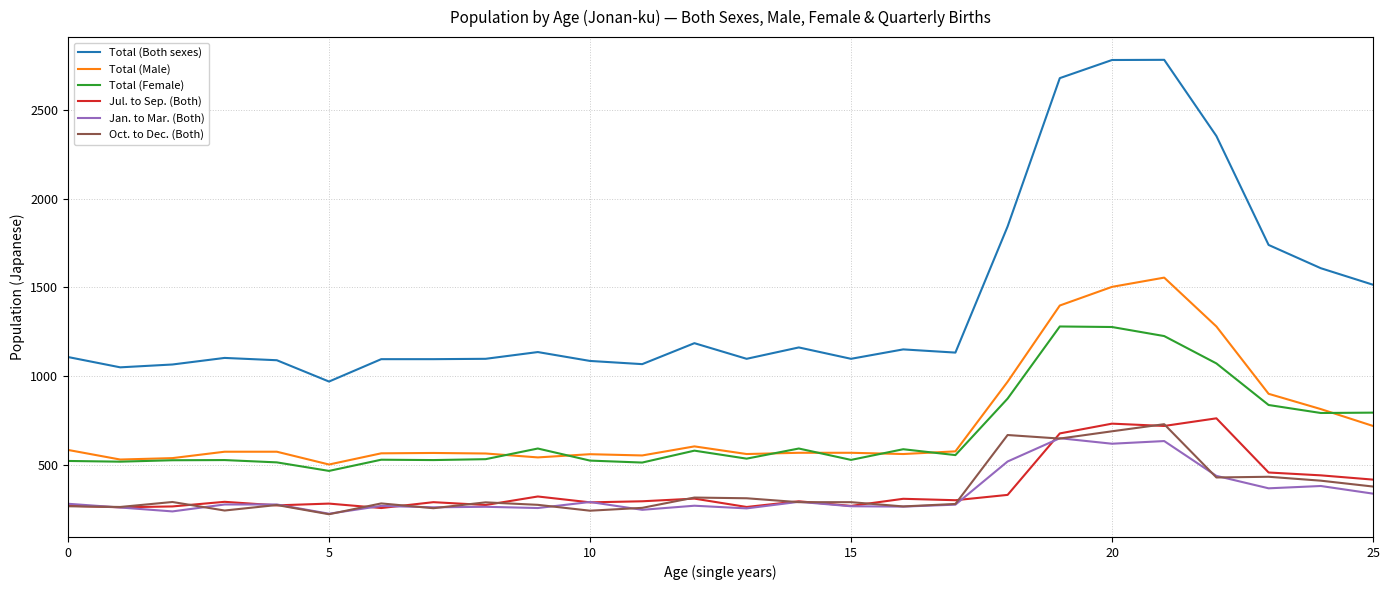

What is the minimum value for Total (Female)?

467